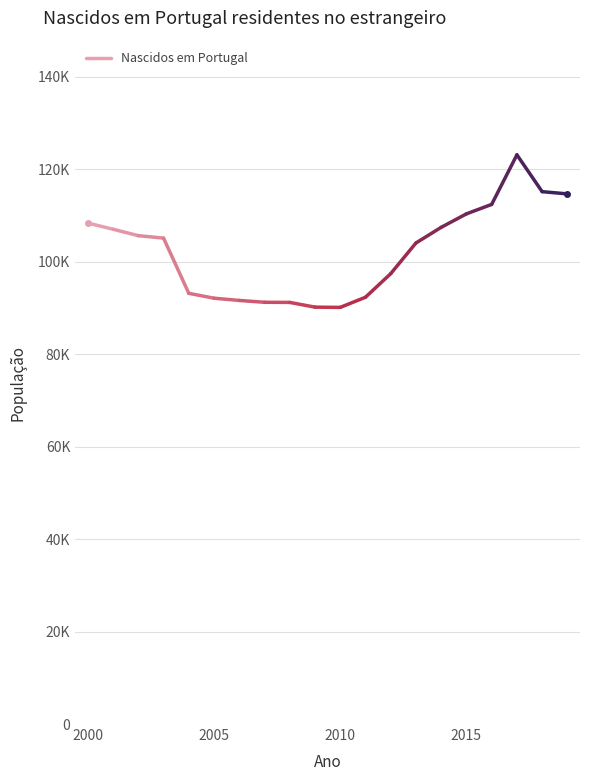

List the labels in order of value, smallest first.

2005, 2000